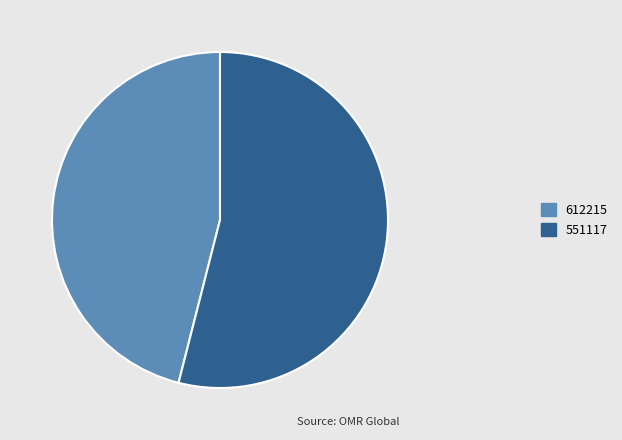

Do 551117 and 612215 together represent more than half of the pie?

Yes